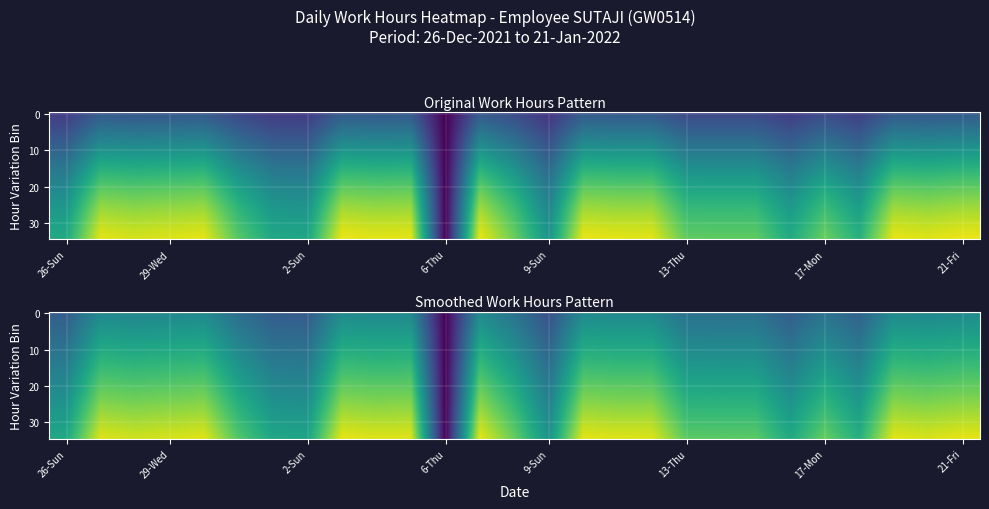

How many distinct data groups are displayed?

35